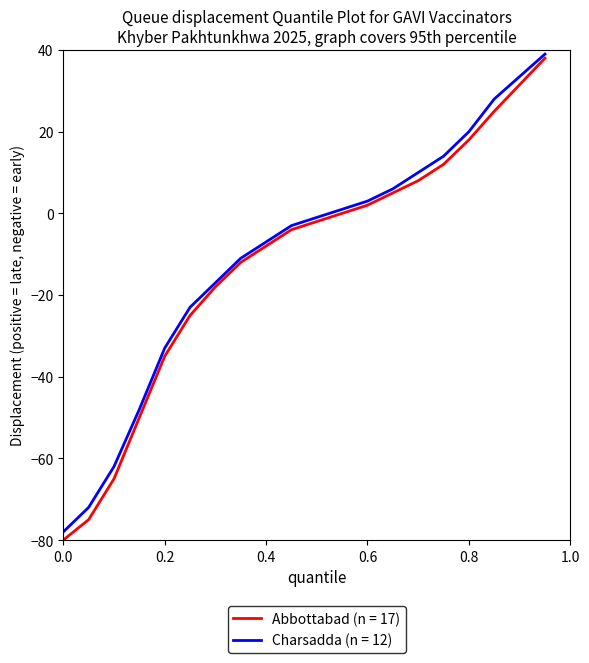

What is the lowest value of the Abbottabad (n = 17) series?

-80